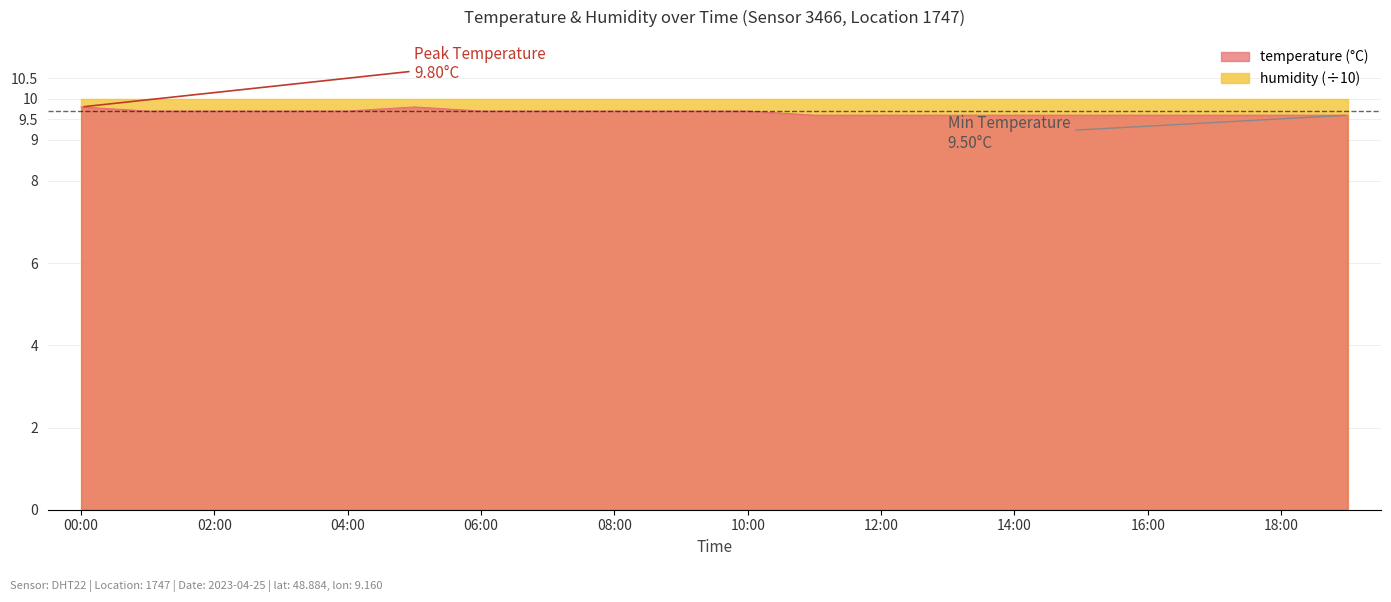

Reading left to right, what are all the values shown in this chart?

00:00=9.8	01:00=9.7	02:00=9.7	03:00=9.7	04:00=9.7	05:00=9.8	06:00=9.7	07:00=9.7	08:00=9.7	09:00=9.7	10:00=9.7	11:00=9.6	12:00=9.6	13:00=9.6	14:00=9.6	15:00=9.6	16:00=9.6	17:00=9.6	18:00=9.6	19:00=9.6